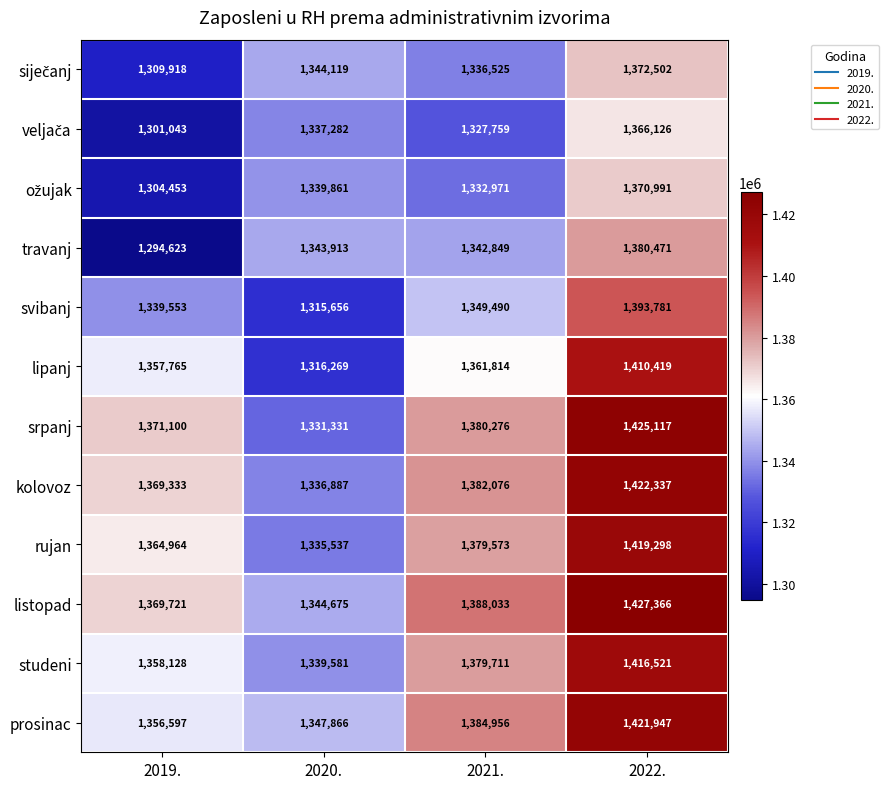

What is the spread (max minus min) of values at 2020.?

32210